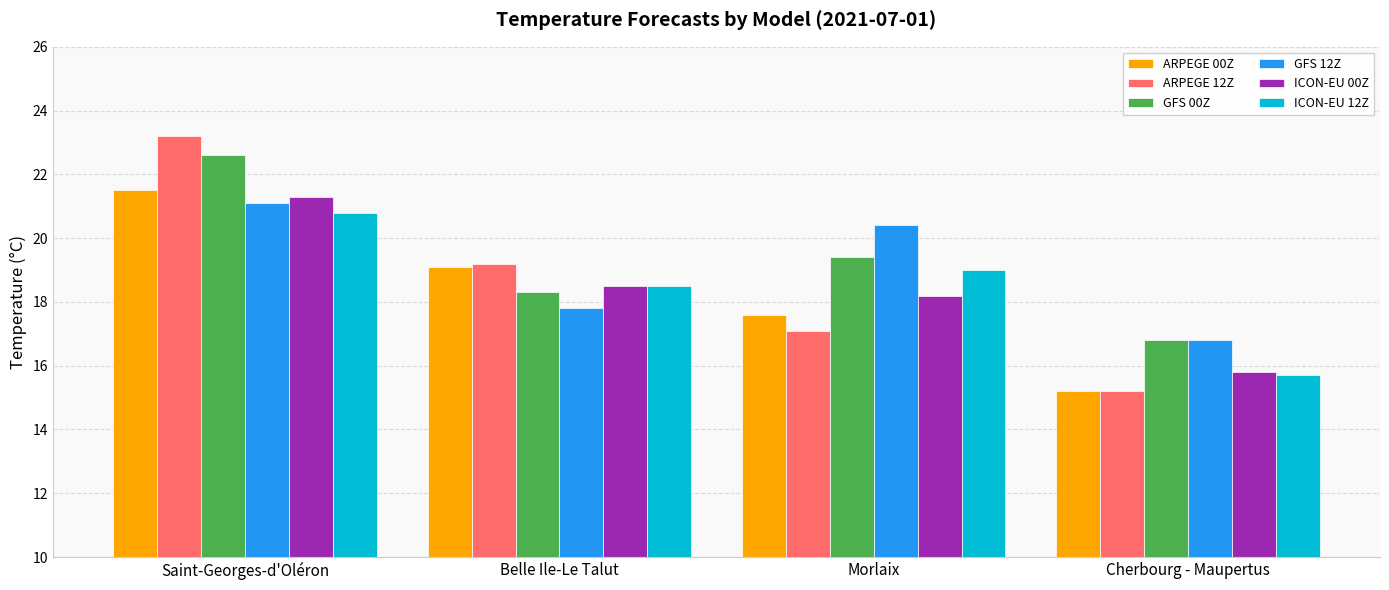

Where does the ICON-EU 00Z series first go above 18?

Saint-Georges-d'Oléron